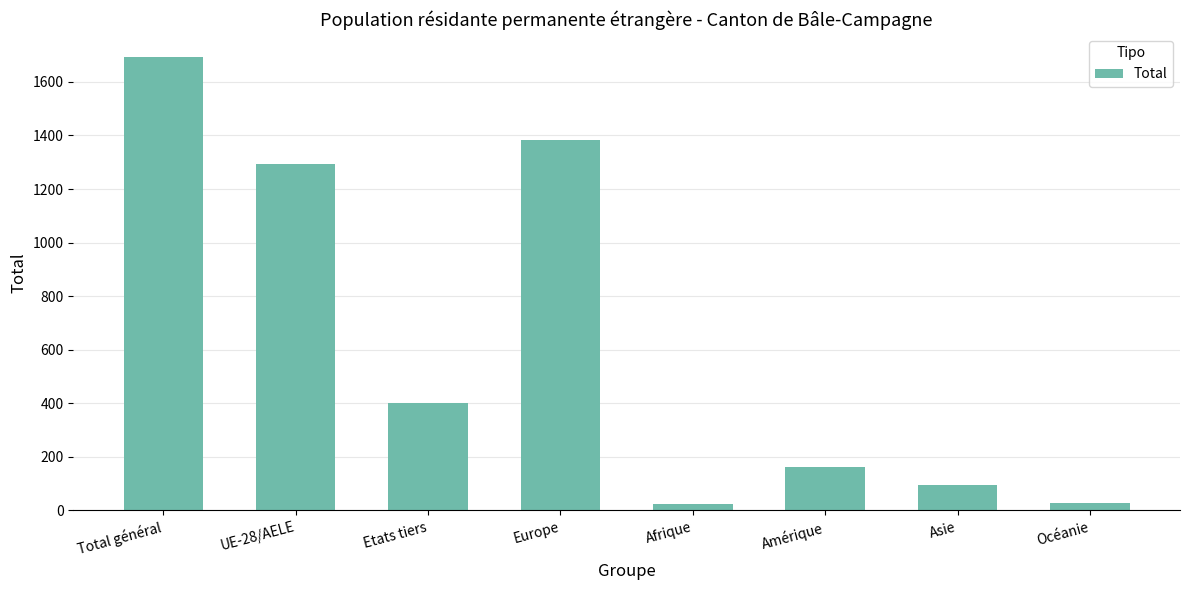

What is the minimum value shown in the chart?

26